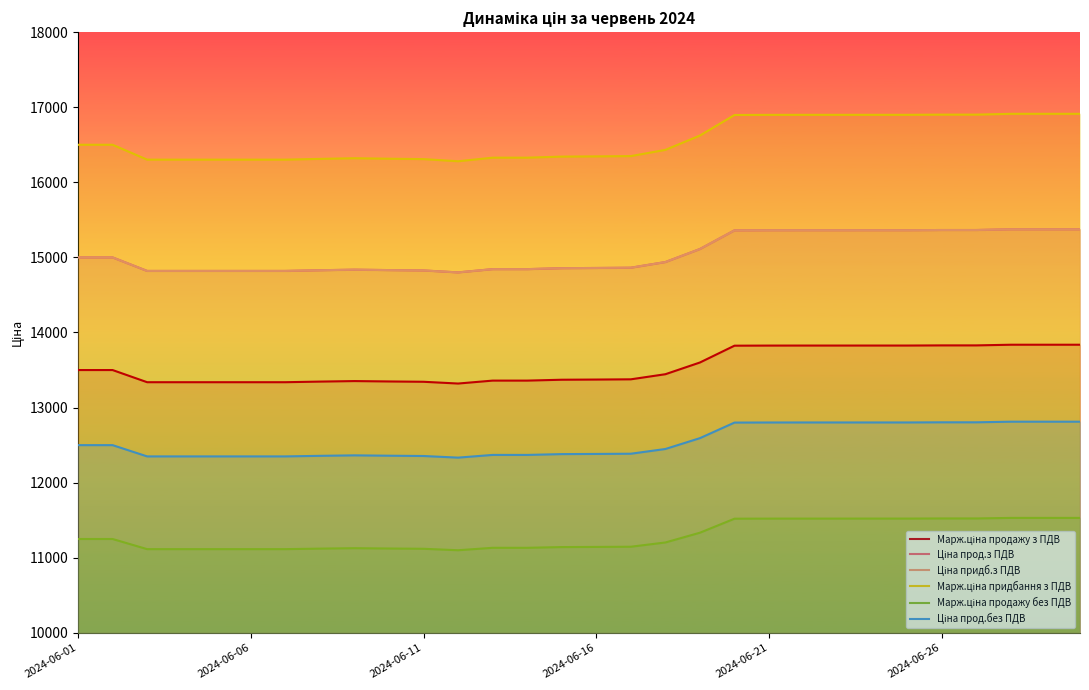

Does the chart display data point markers on the line(s)?

No